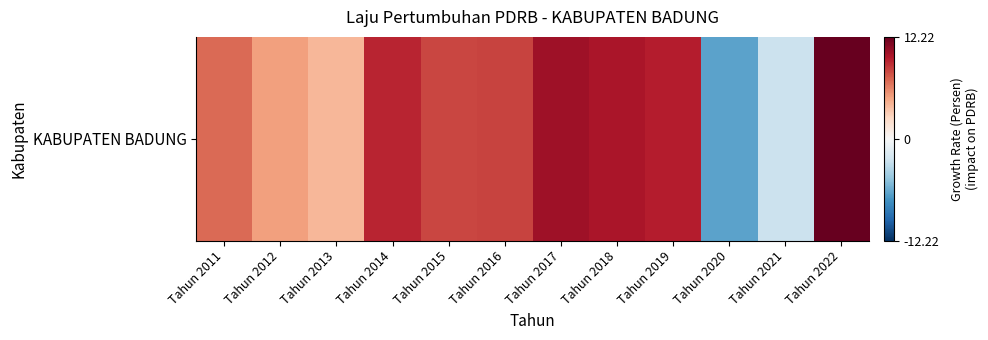

What is the maximum value shown in the chart?

12.2